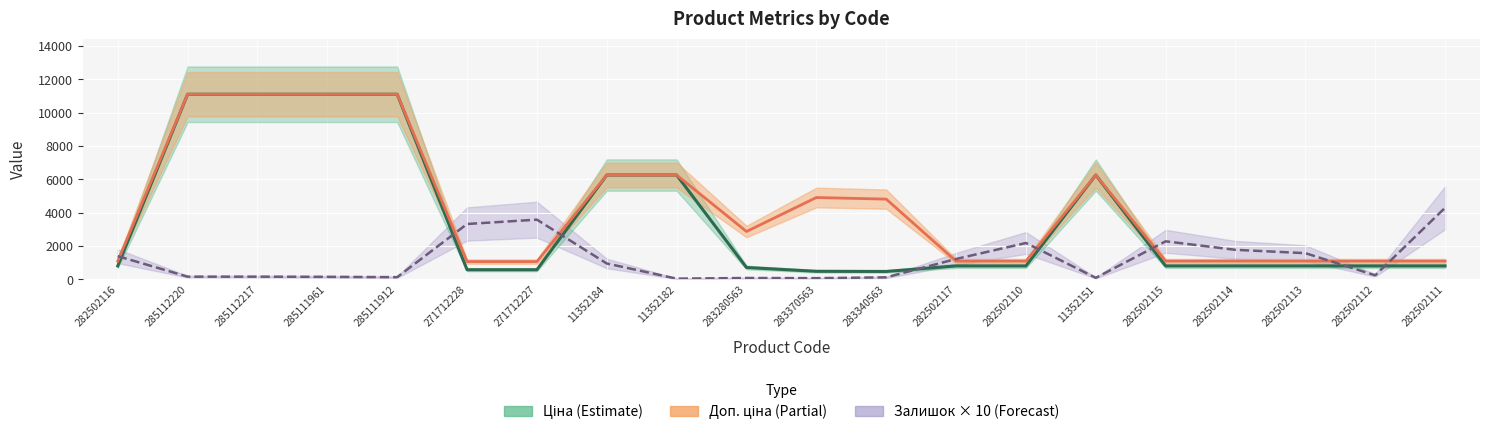

Which series has the largest total across all categories?

Доп. ціна